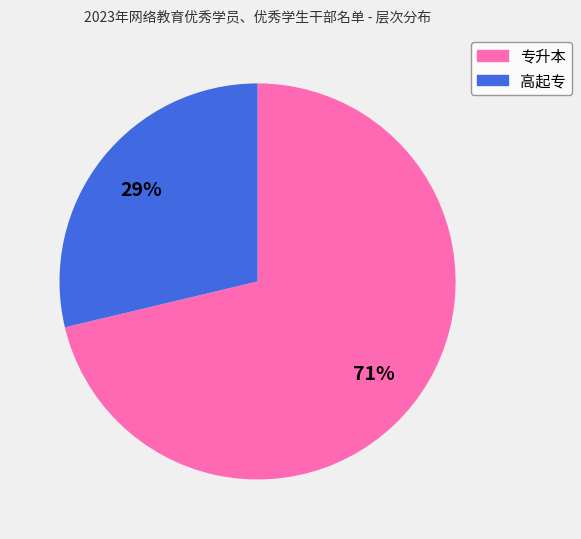

Do 专升本 and 高起专 together represent more than half of the pie?

Yes